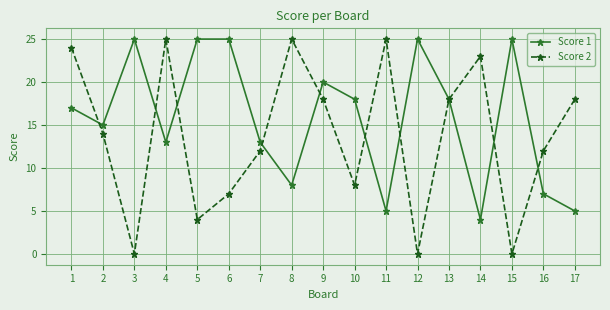

What is the difference between the maximum and second lowest values in the Score 1 series?

20